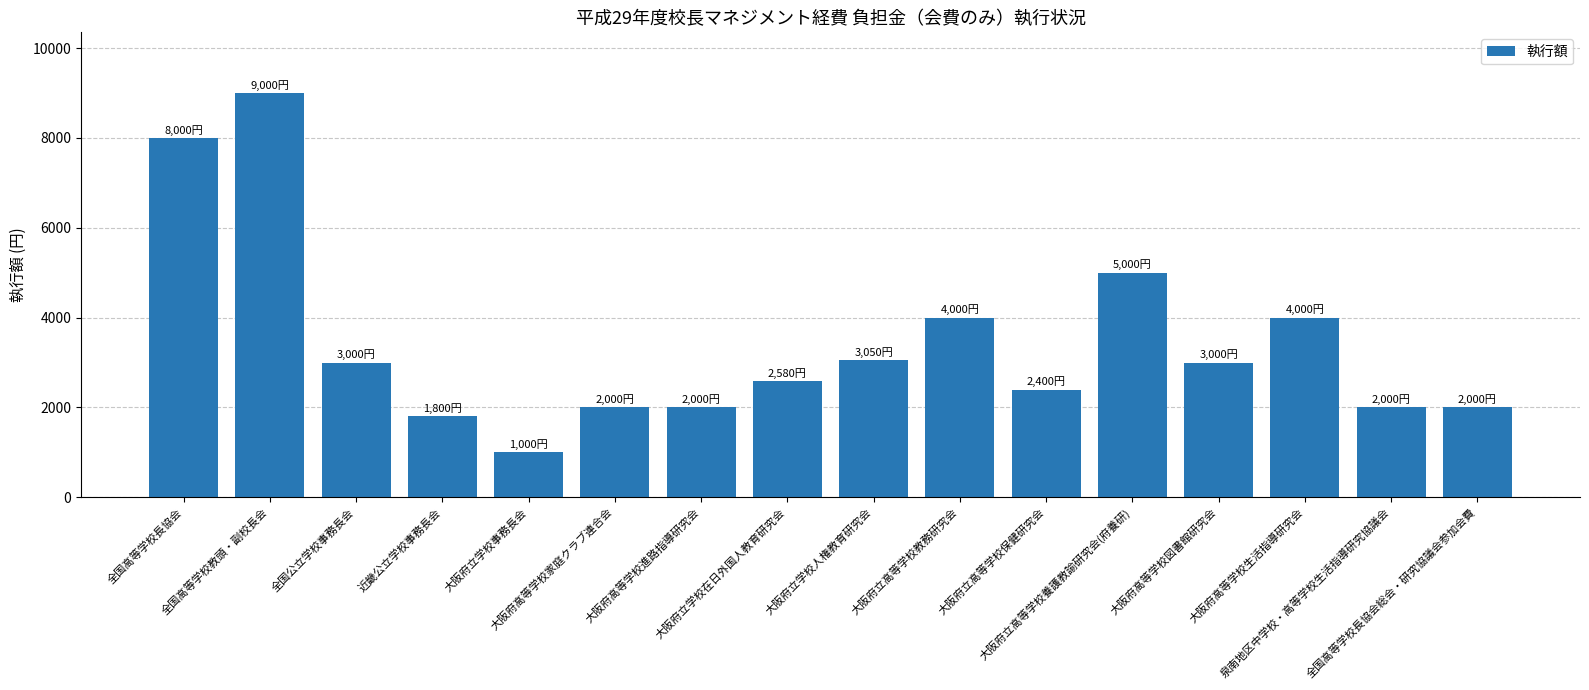

What is the label of the 8th bar from the right?

大阪府立学校人権教育研究会